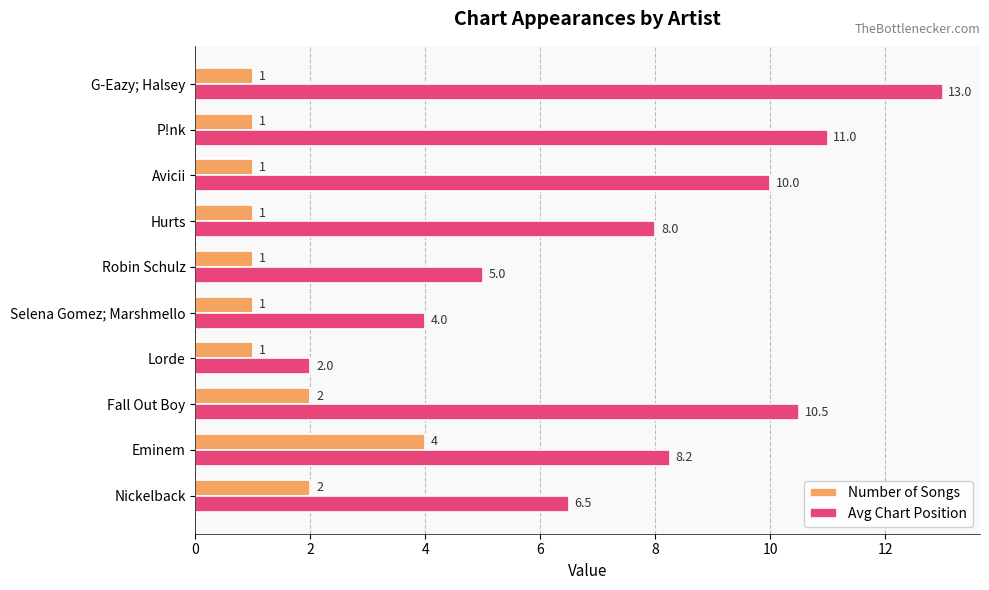

What is the difference between the highest and lowest values at Hurts?

7.0